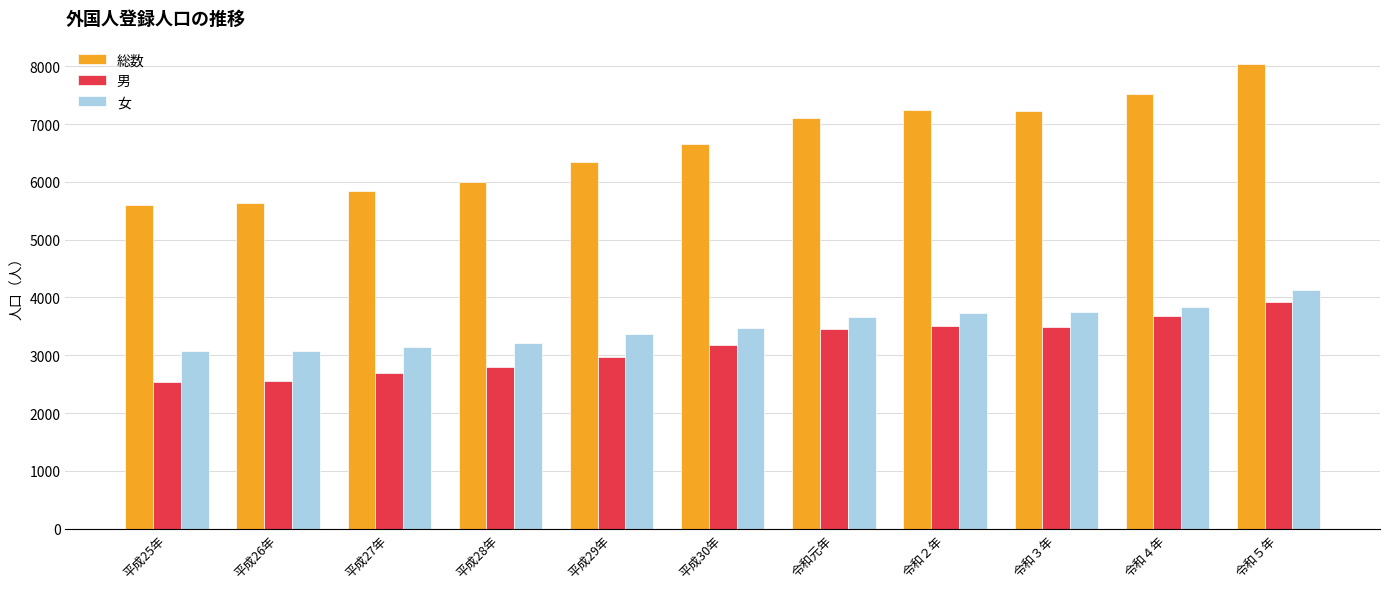

How many data points in 男 are less than 3175?

5